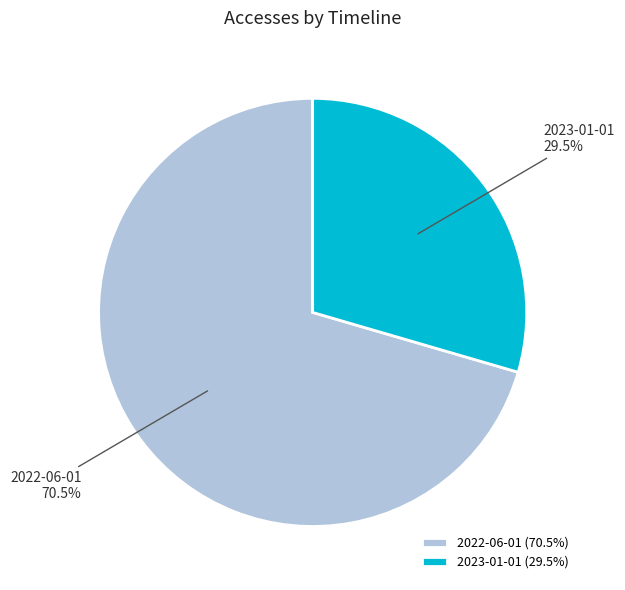

Which category accounts for the majority?

2022-06-01